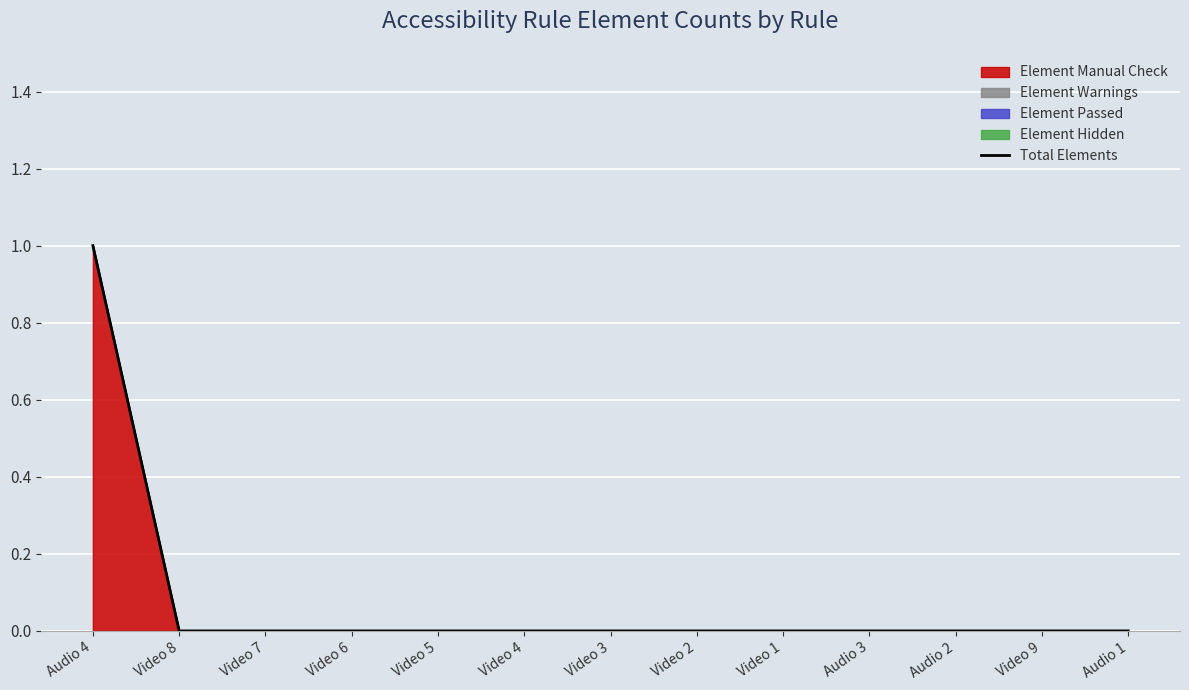

Which category has the lowest value across all series?

Video 8